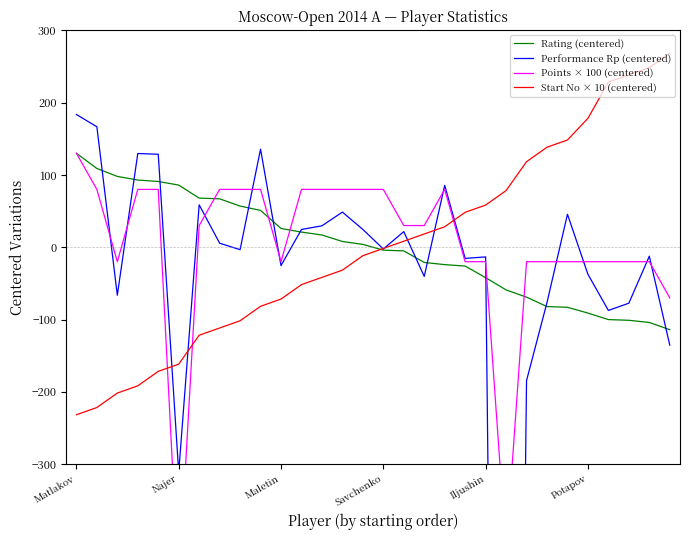

What is the difference between the maximum and minimum values in the Points × 100 (centered) series?

600.0